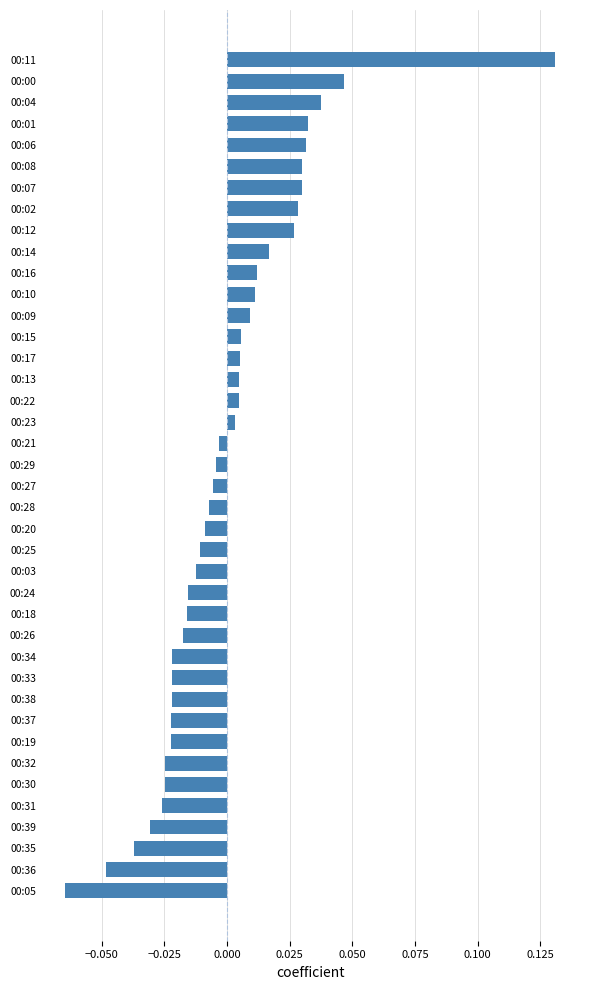

The value at 00:35 is -0.1. True or false?

False